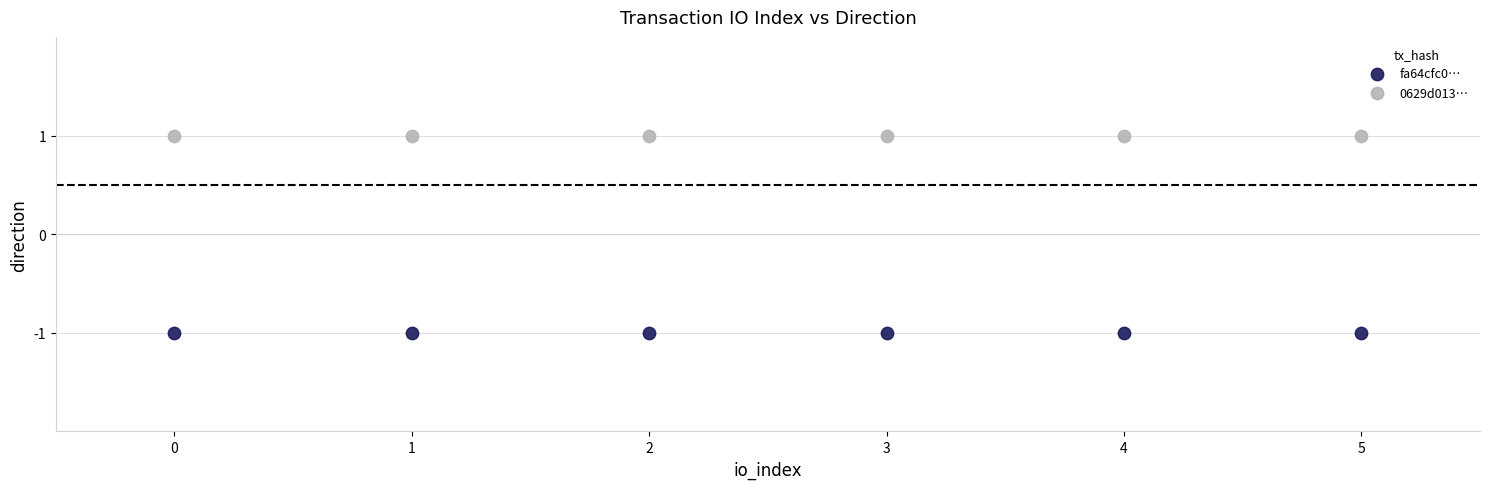

What are all the series names shown in the legend?

fa64cfc0…, 0629d013…